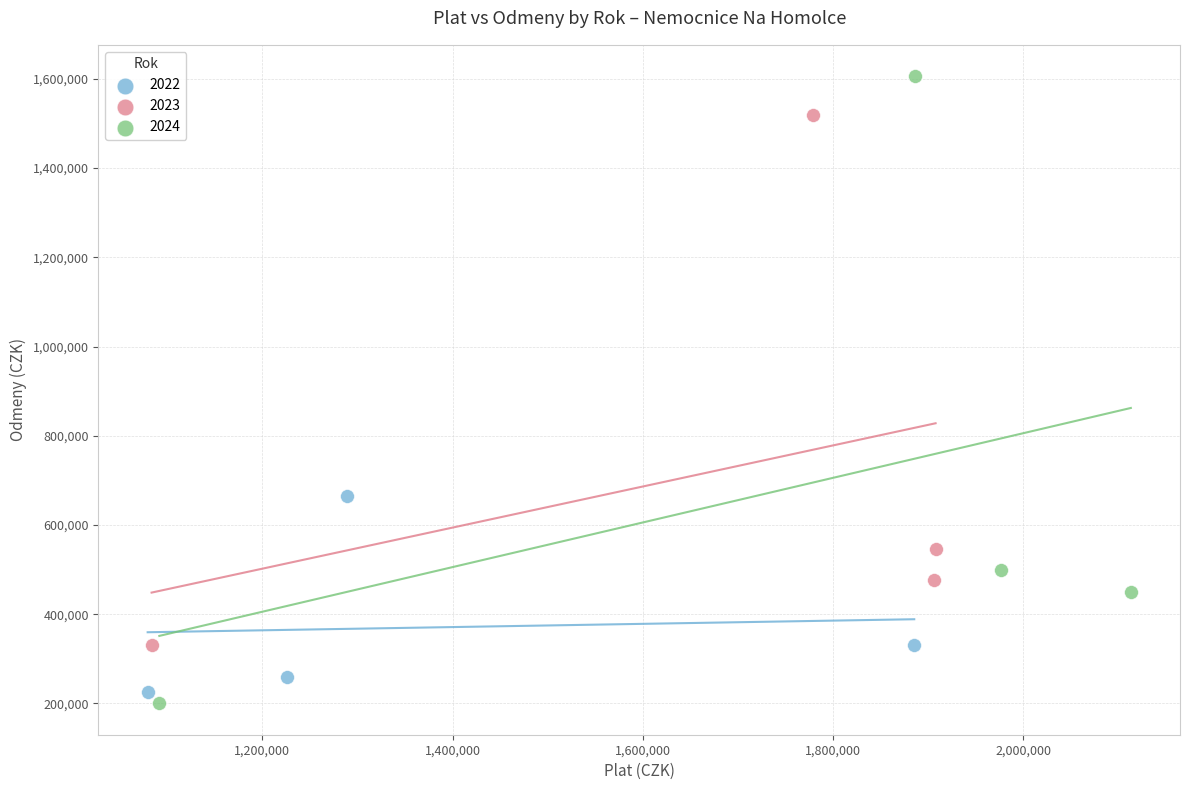

Which series contains the highest Y value?

2024